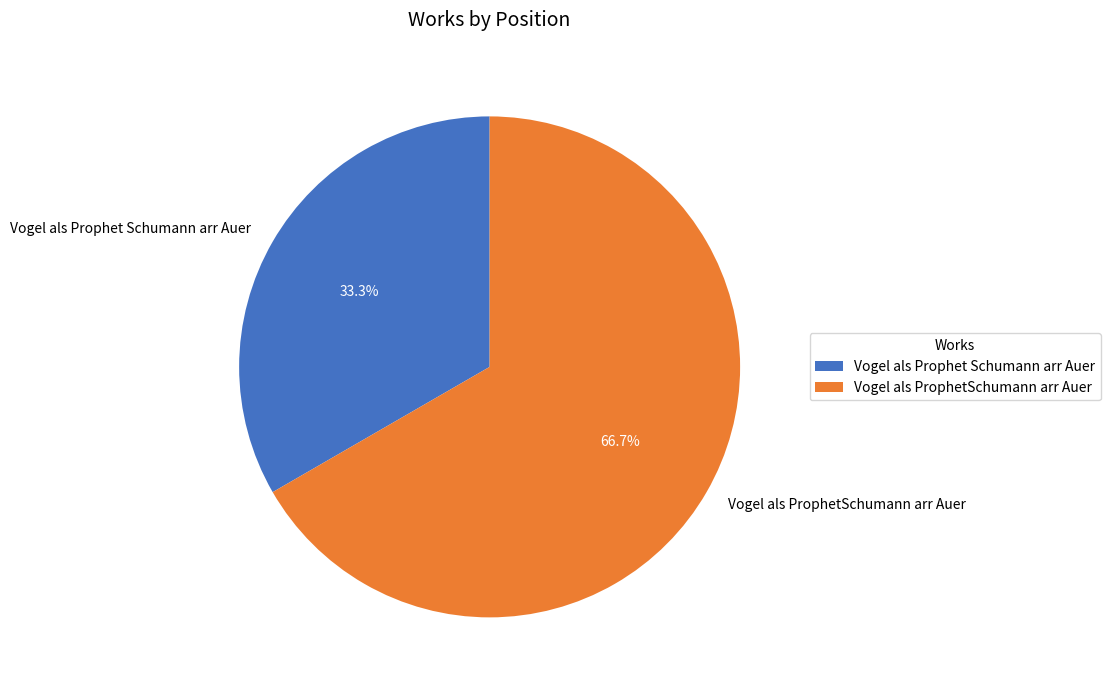

How many slices are in this pie chart?

2